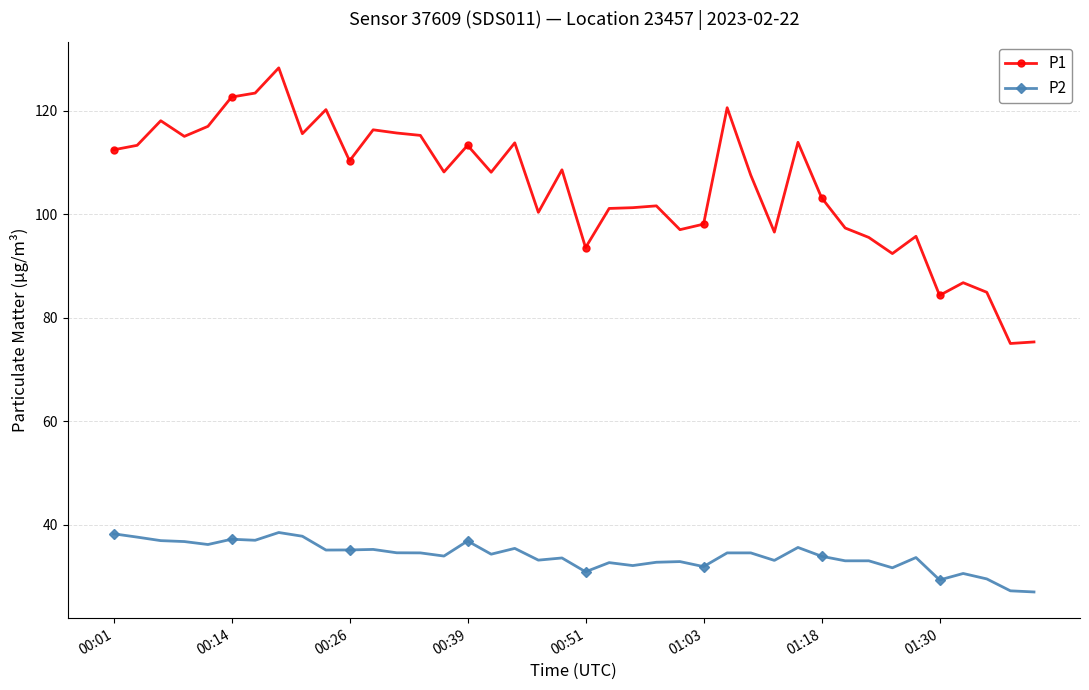

What is the difference between the second highest and second lowest values in the P2 series?

11.0